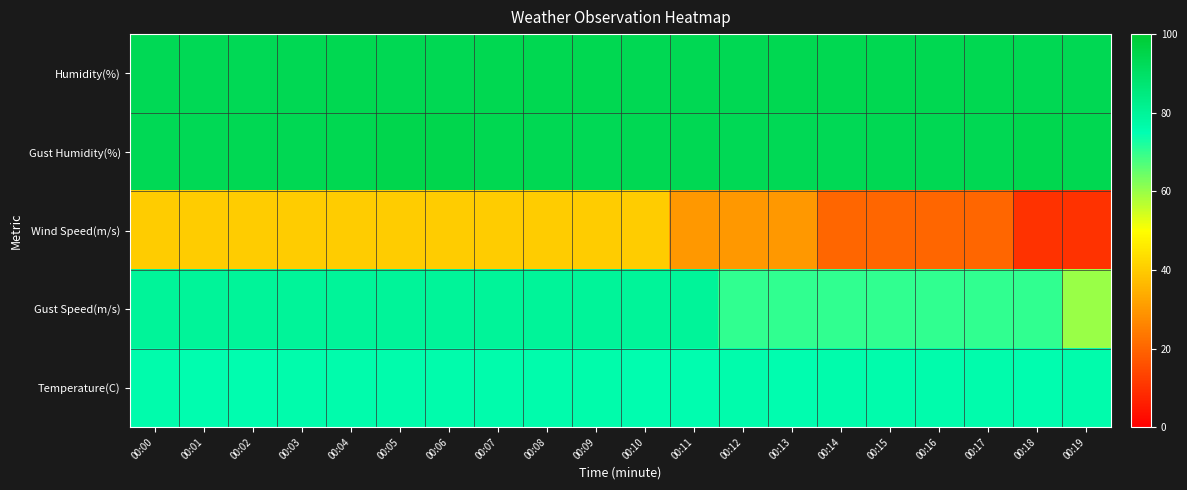

What is the total value across all series at 00:14?

353.2